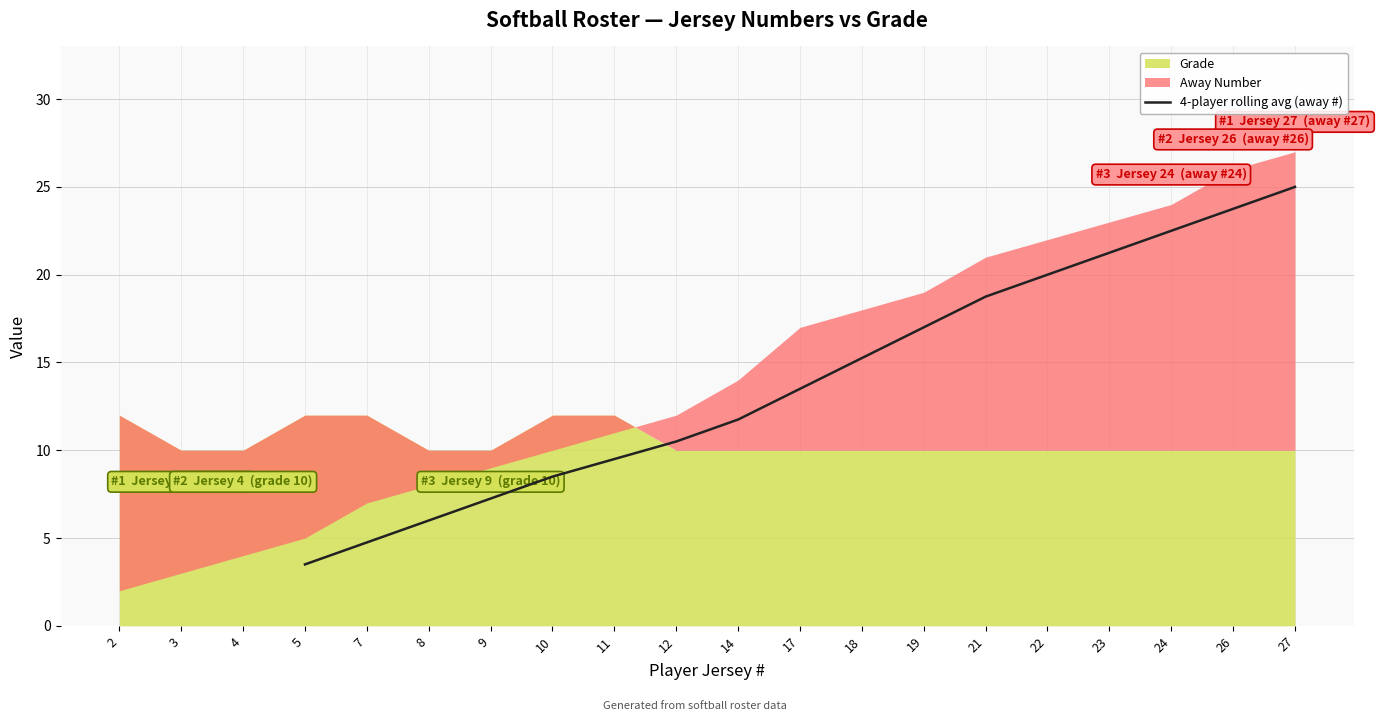

Reading left to right, transcribe all the data shown in this chart.

3.5	4.8	6.0	7.2	8.5	9.5	10.5	11.8	13.5	15.2	17.0	18.8	20.0	21.2	22.5	23.8	25.0